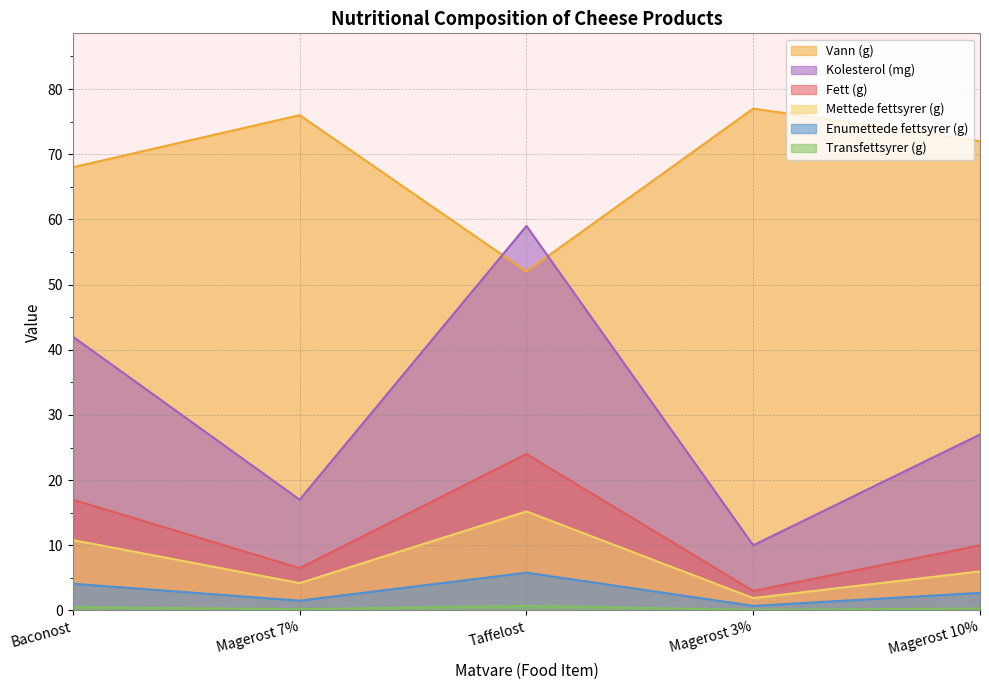

What position from the right is Magerost 10%?

1